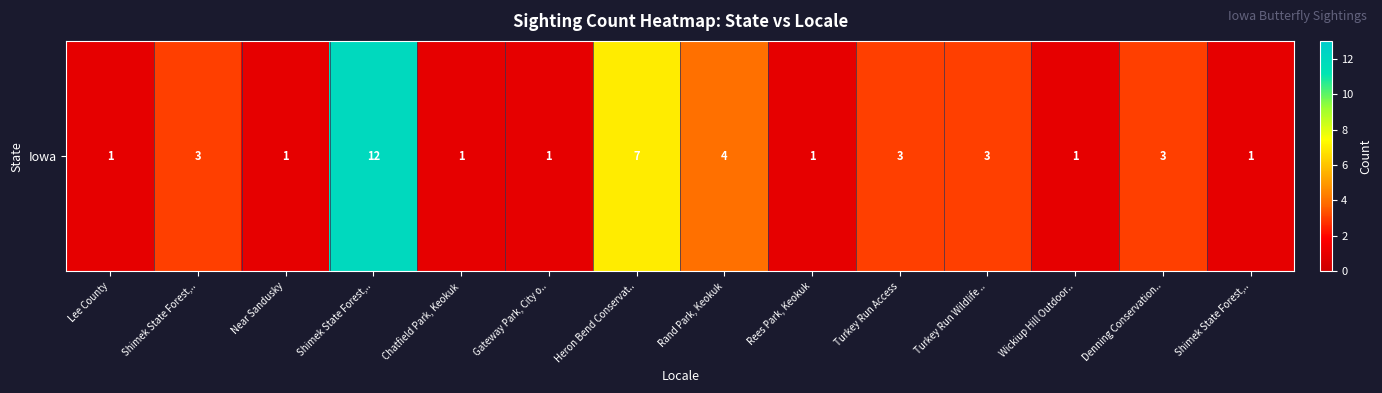

Reading left to right, extract all data points from this chart.

Lee County=1	Shimek State Forest,..=3	Near Sandusky=1	Shimek State Forest,..=12	Chatfield Park, Keokuk=1	Gateway Park, City o..=1	Heron Bend Conservat..=7	Rand Park, Keokuk=4	Rees Park, Keokuk=1	Turkey Run Access=3	Turkey Run Wildlife ..=3	Wickiup Hill Outdoor..=1	Denning Conservation..=3	Shimek State Forest,..=1